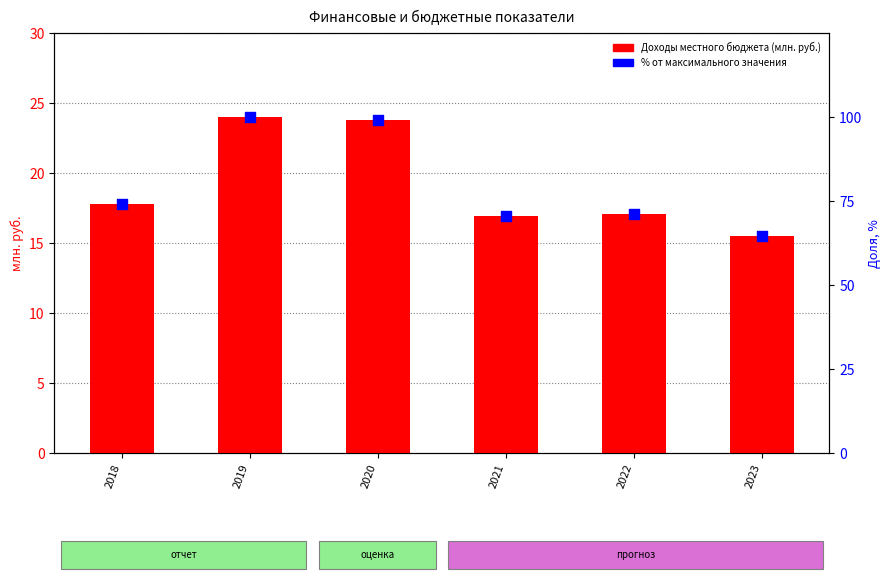

At how many categories does at least one series exceed 96?

2